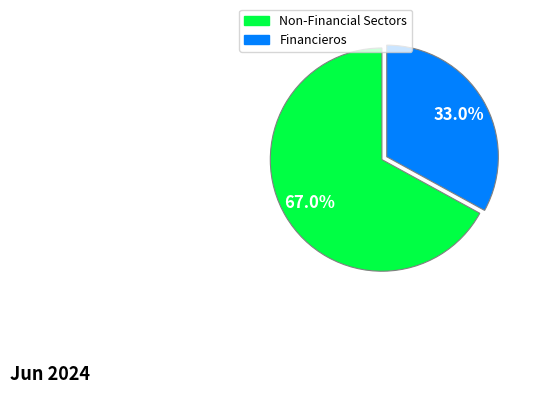

Rank the categories by value from highest to lowest.

Non-Financial Sectors, Financieros